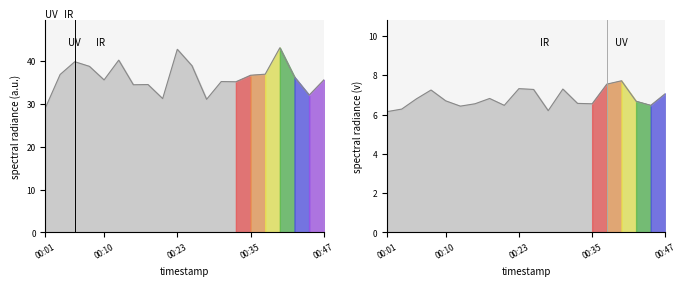

At how many categories does at least one series exceed 16?

20